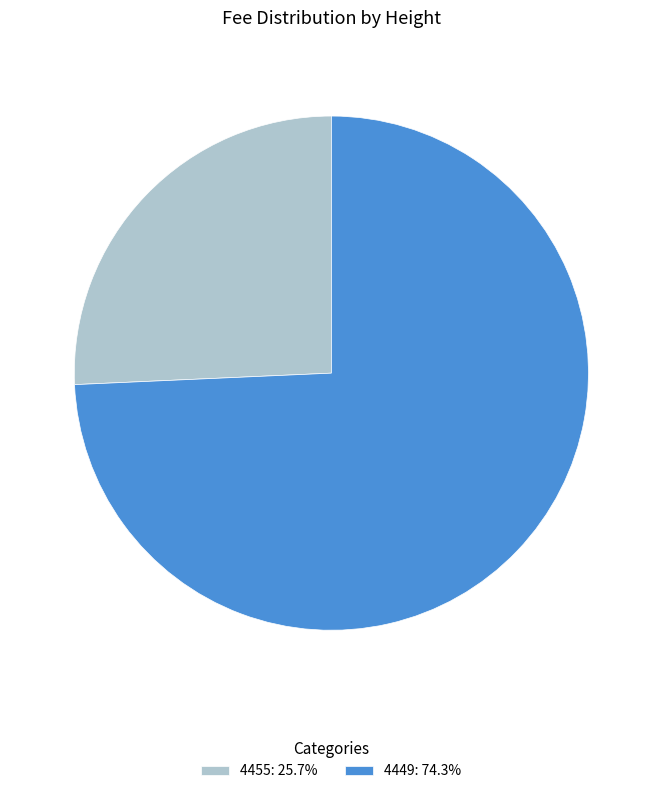

Is 4449 the majority of the pie?

Yes